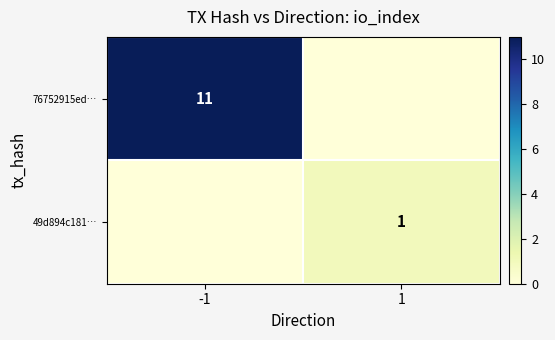

At which category is the sum across all series the highest?

-1